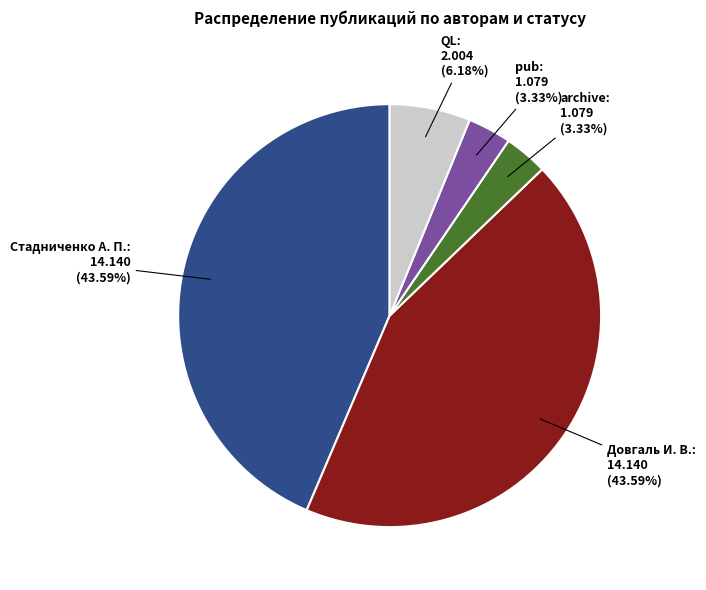

Count the number of slices in the pie.

5